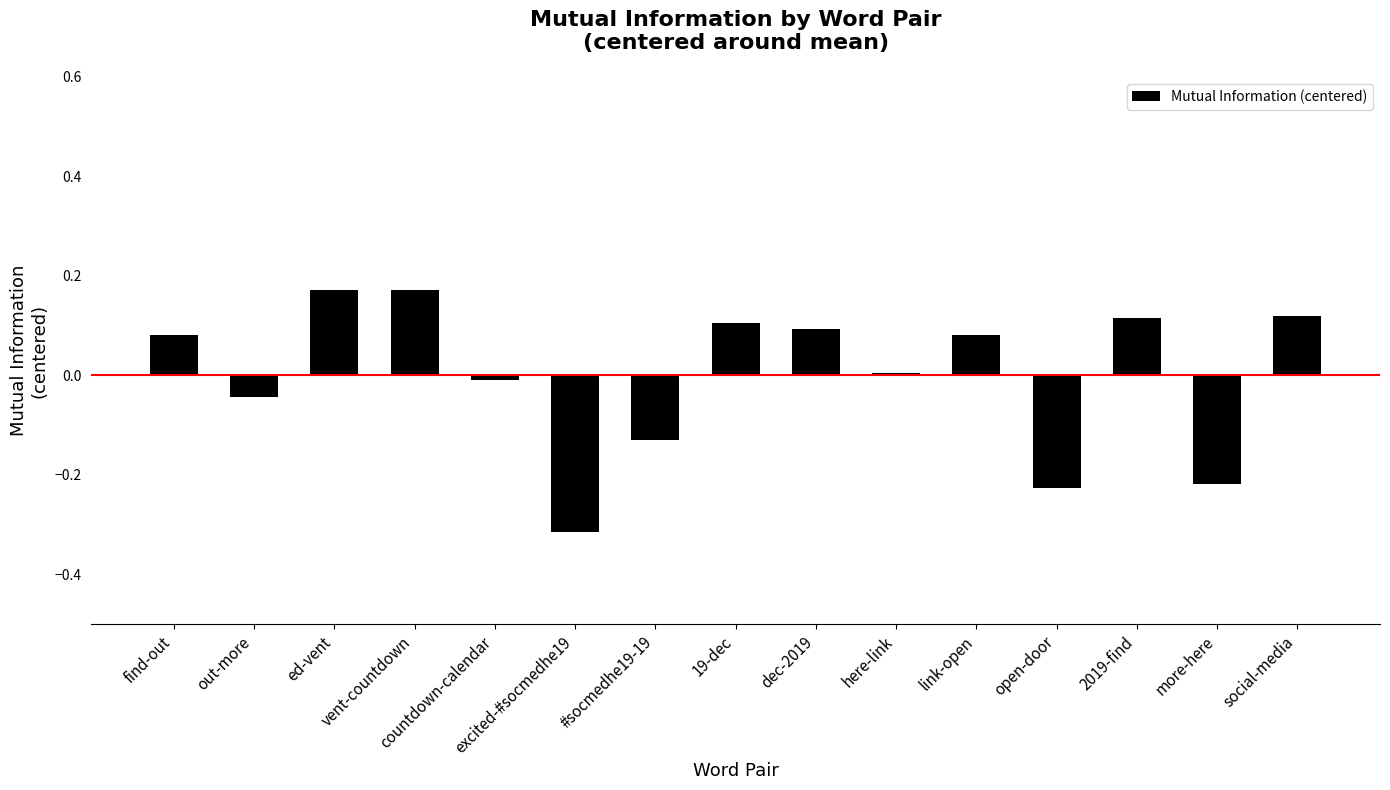

How many data points are less than 0?

6